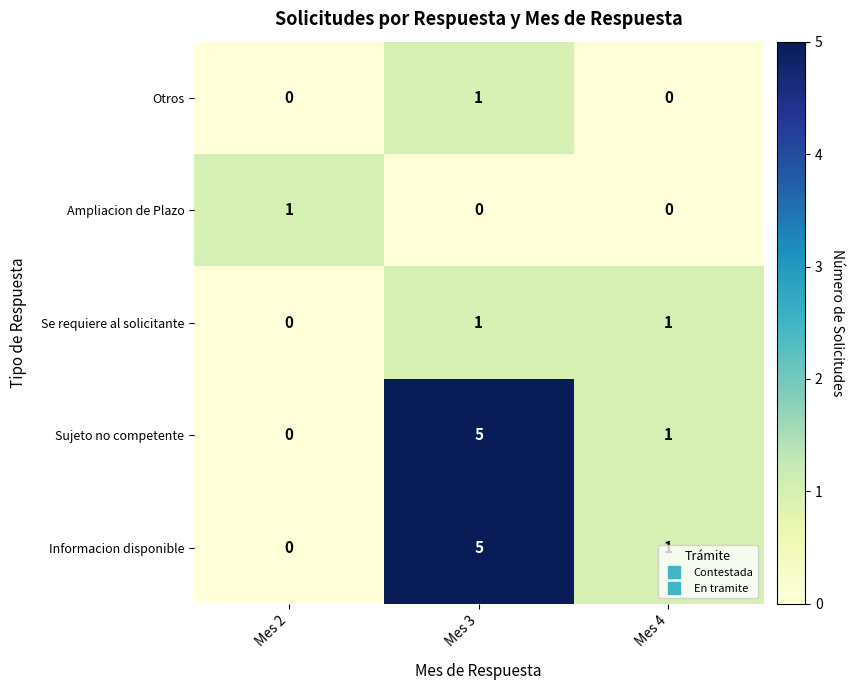

At which category is the sum across all series the highest?

Mes 3